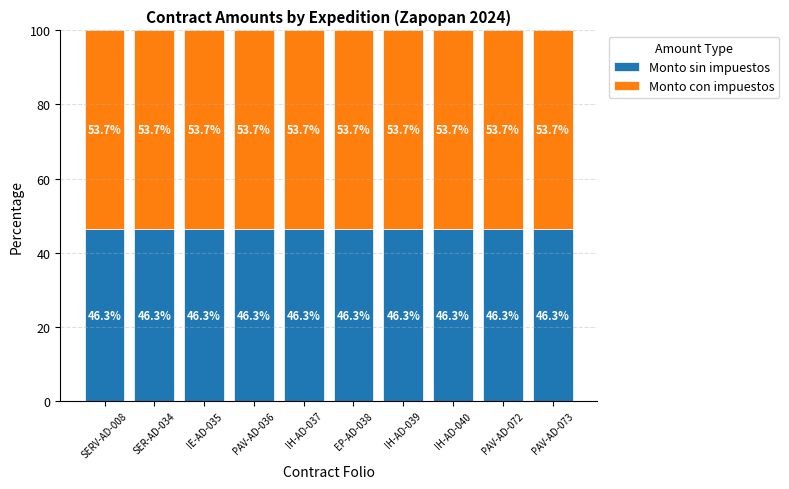

How many Monto sin impuestos values are between 46 and 47?

10